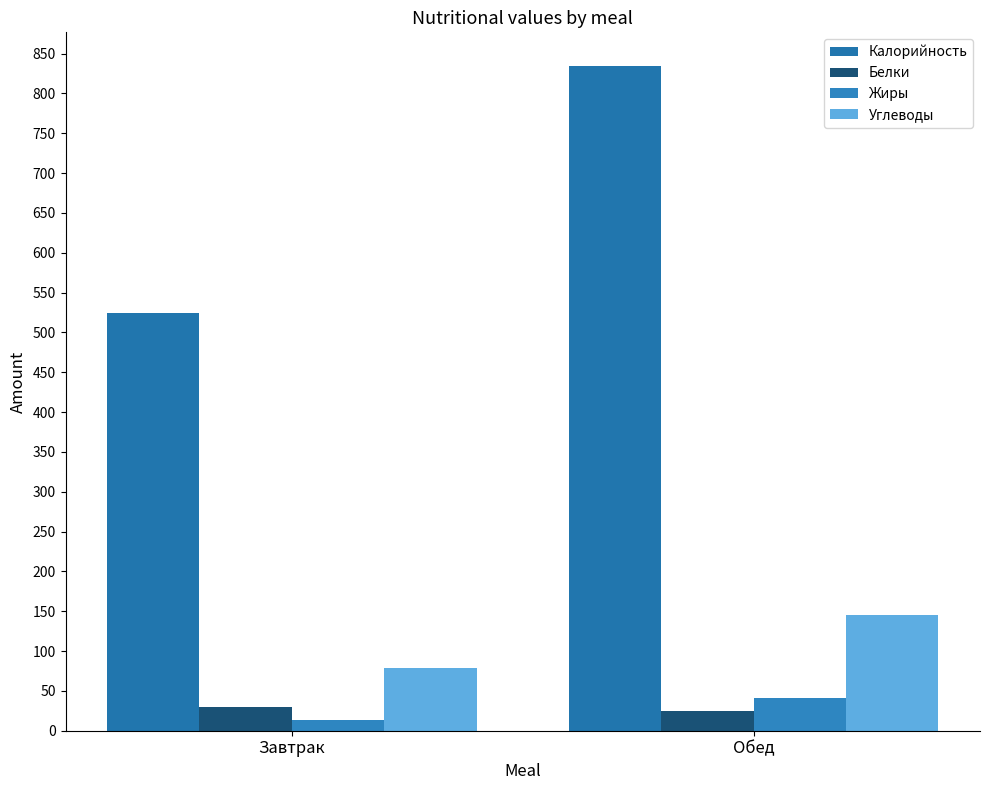

How many data points in Калорийность are less than 835?

1